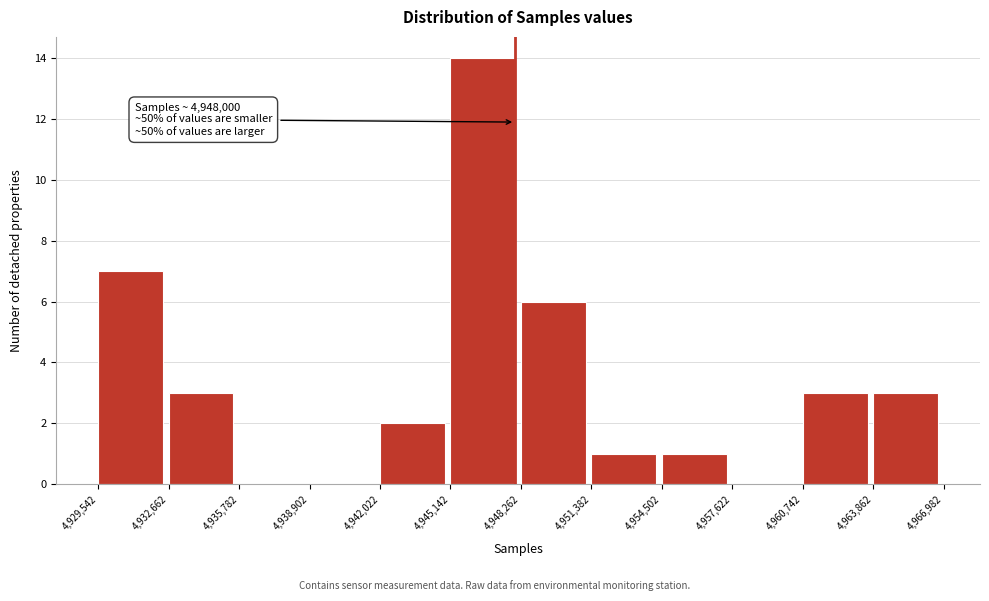

Over which range of the x-axis is the bar tallest?

4,945,142 to 4,948,262